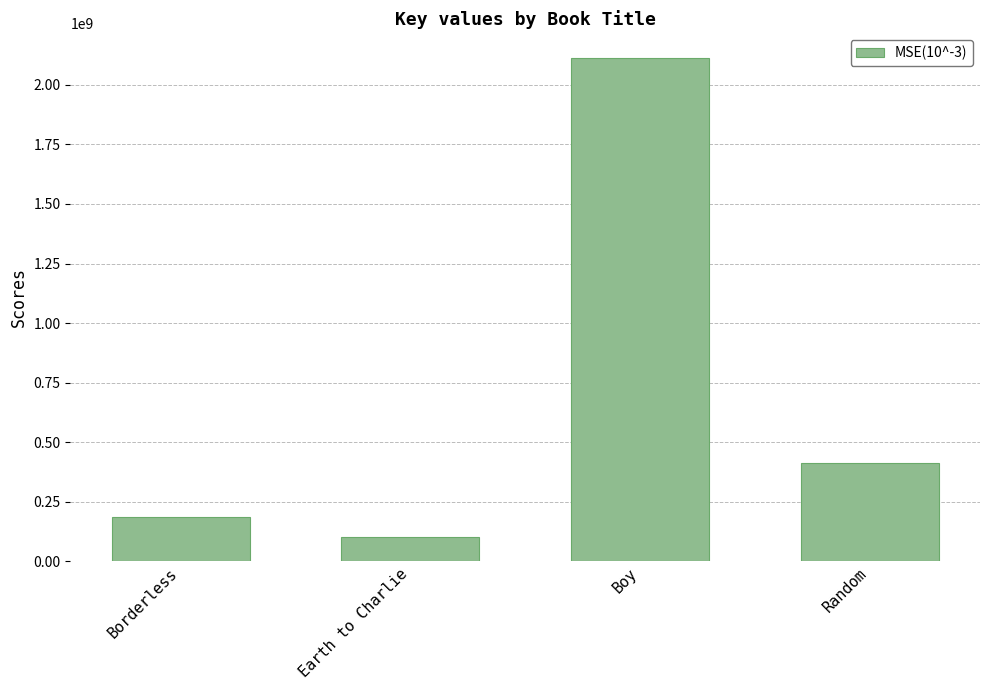

Read the value at Boy, to the nearest 50.

2110827050